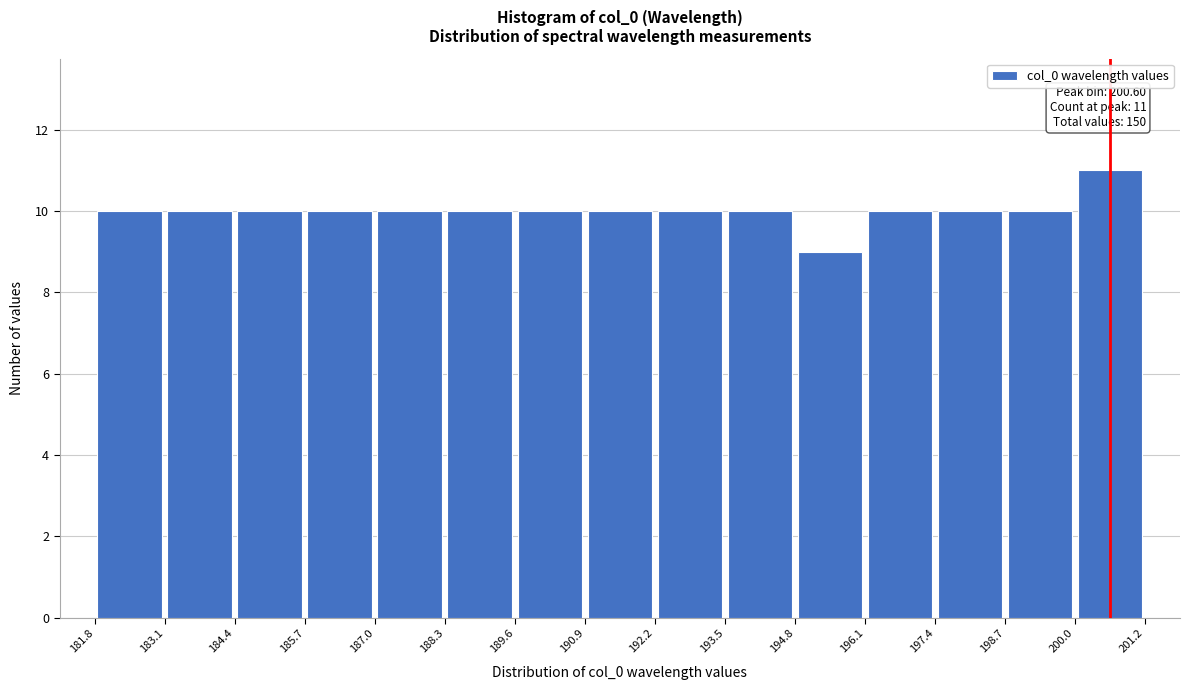

Over which range of the x-axis is the bar tallest?

200.0 to 201.2